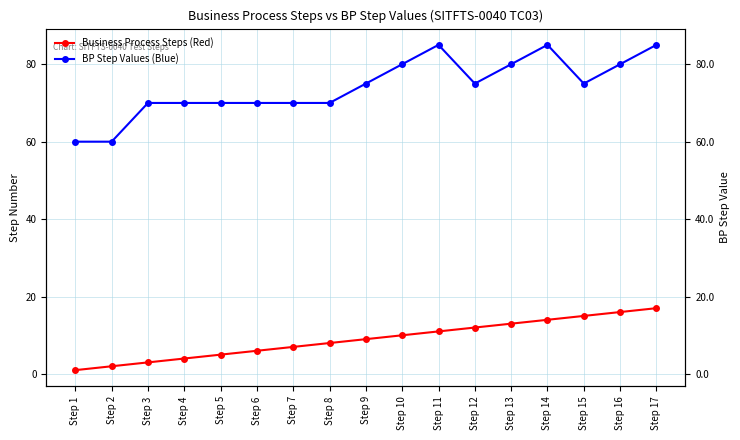

What are all the series names shown in the legend?

Business Process Steps (Red), BP Step Values (Blue)